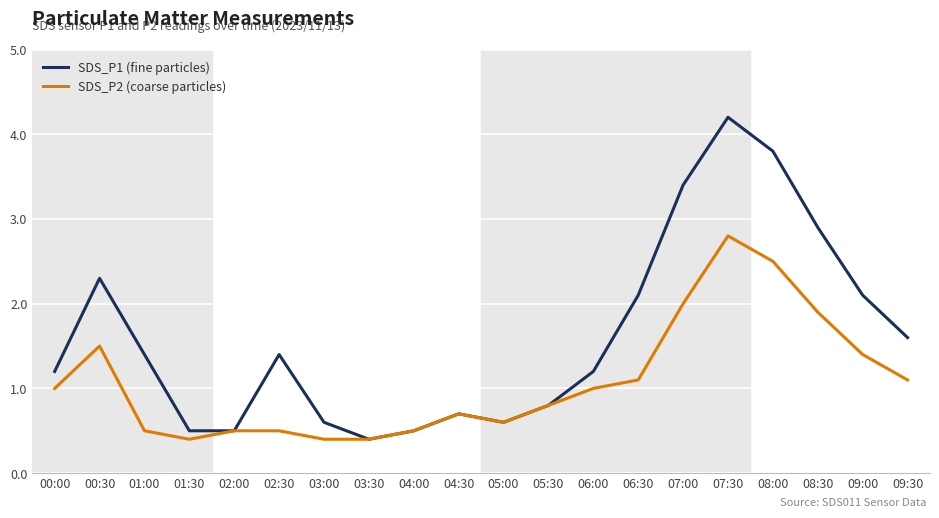

What is the minimum value for SDS_P2 (coarse particles)?

0.4